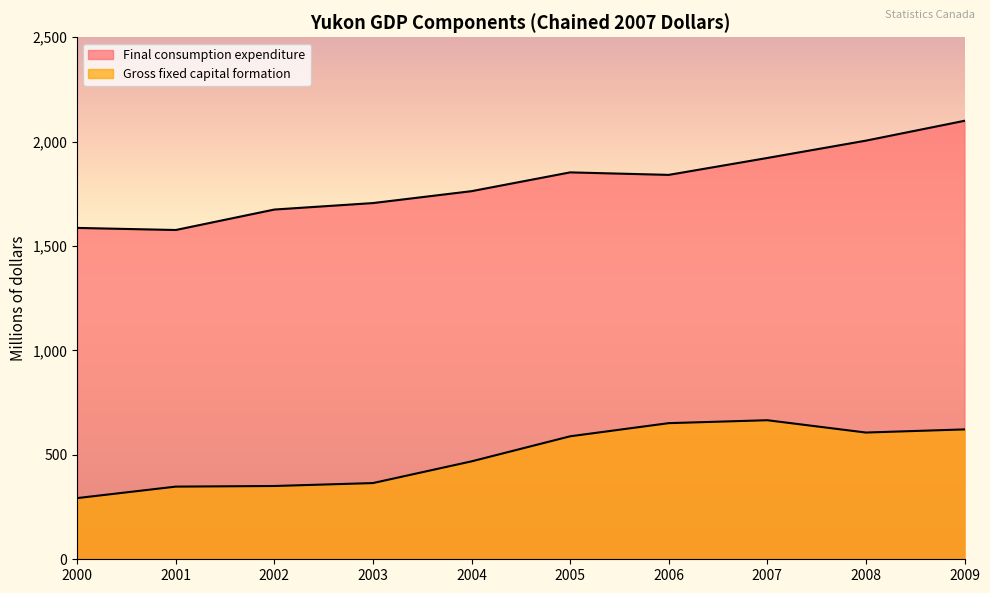

Is the value of Final consumption expenditure at 2005 greater than the value of Gross fixed capital formation at 2005?

Yes